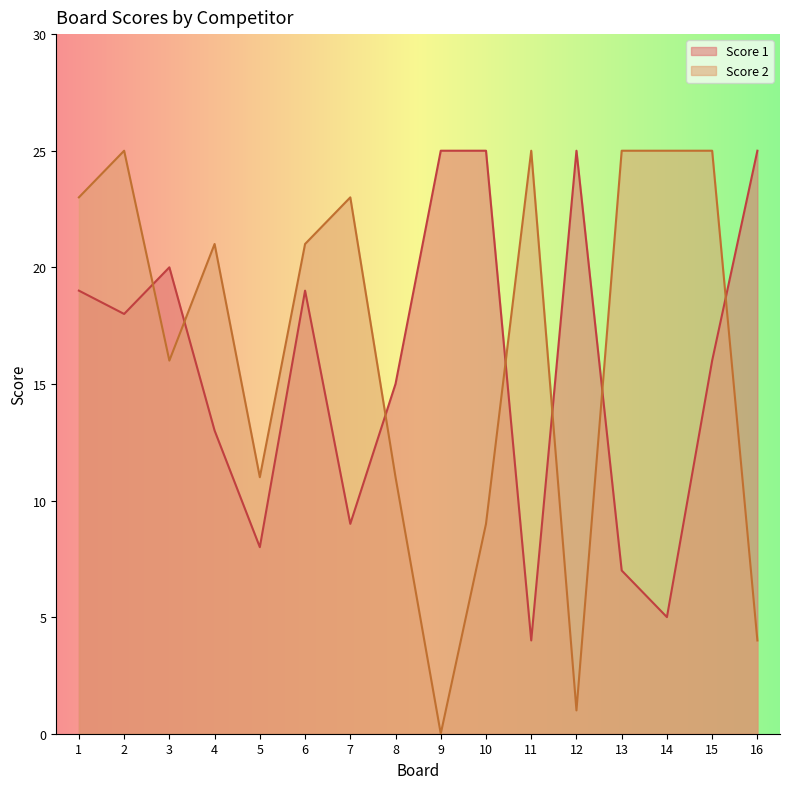

What is the maximum value for Score 2?

25